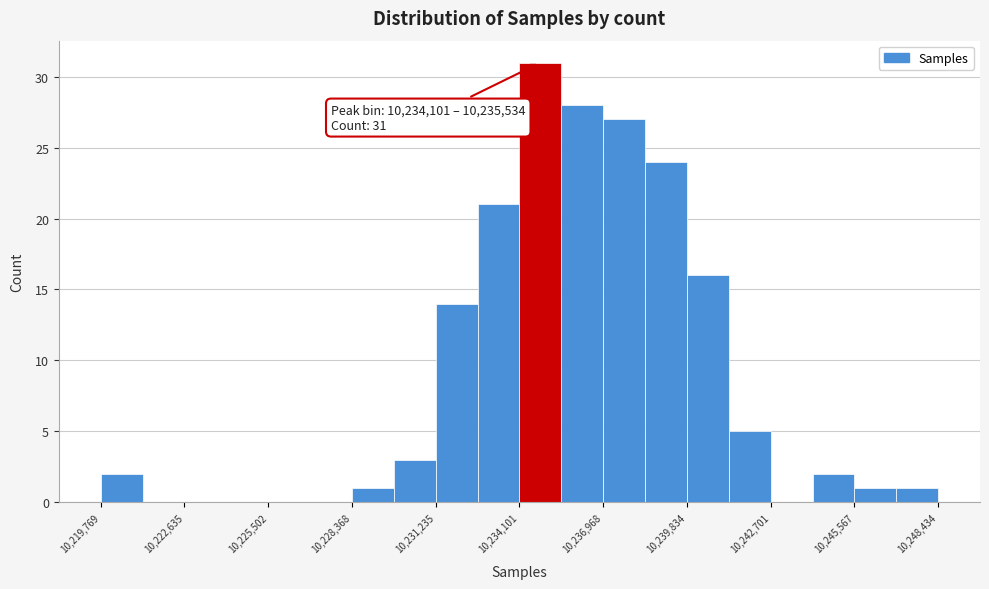

Read against the x-axis, roughly where is the centre of the tallest bar?

10235000